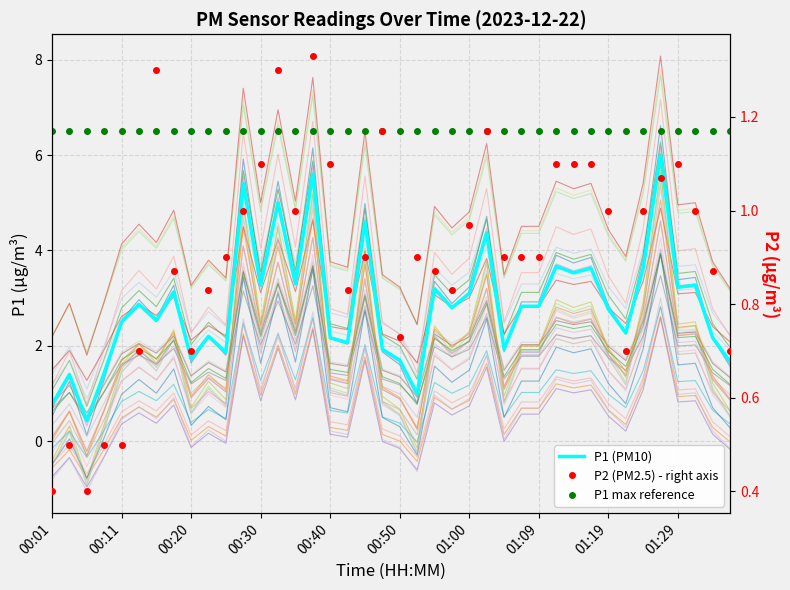

How many categories are shown in the chart?

40